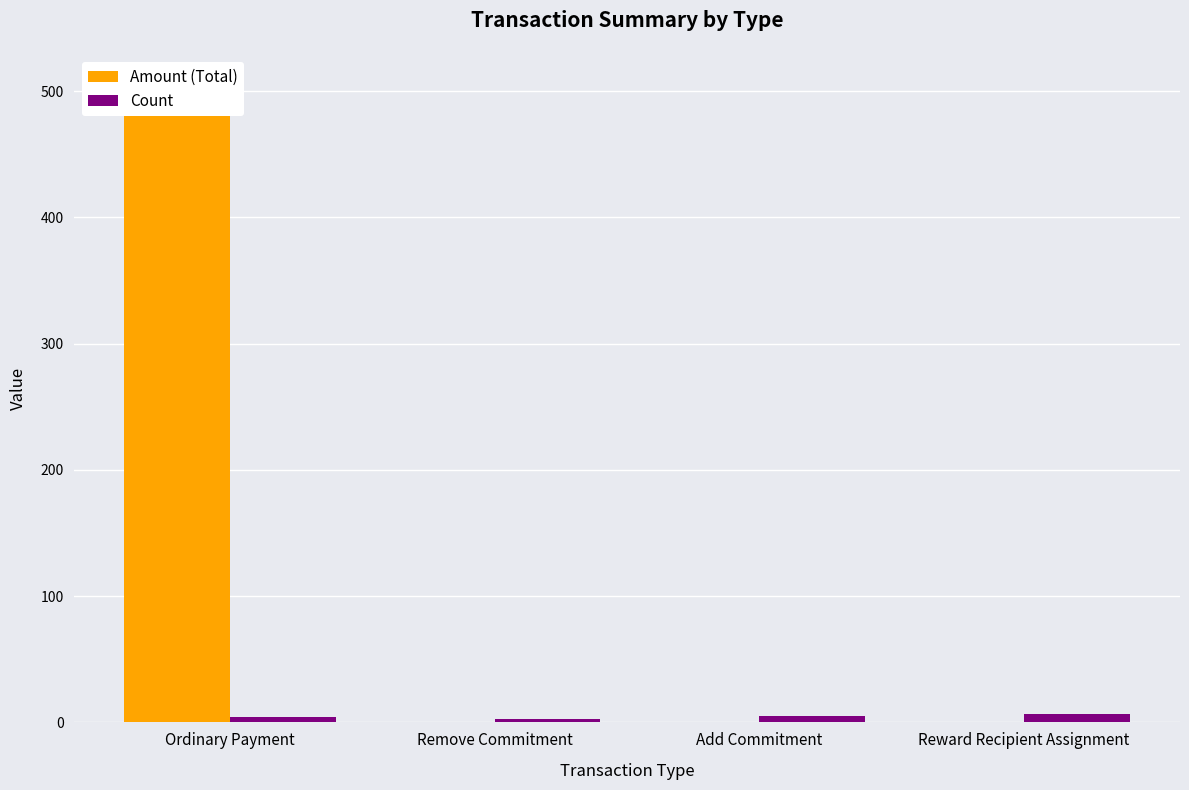

The Count series shows 4.7 at Reward Recipient Assignment. True or false?

False